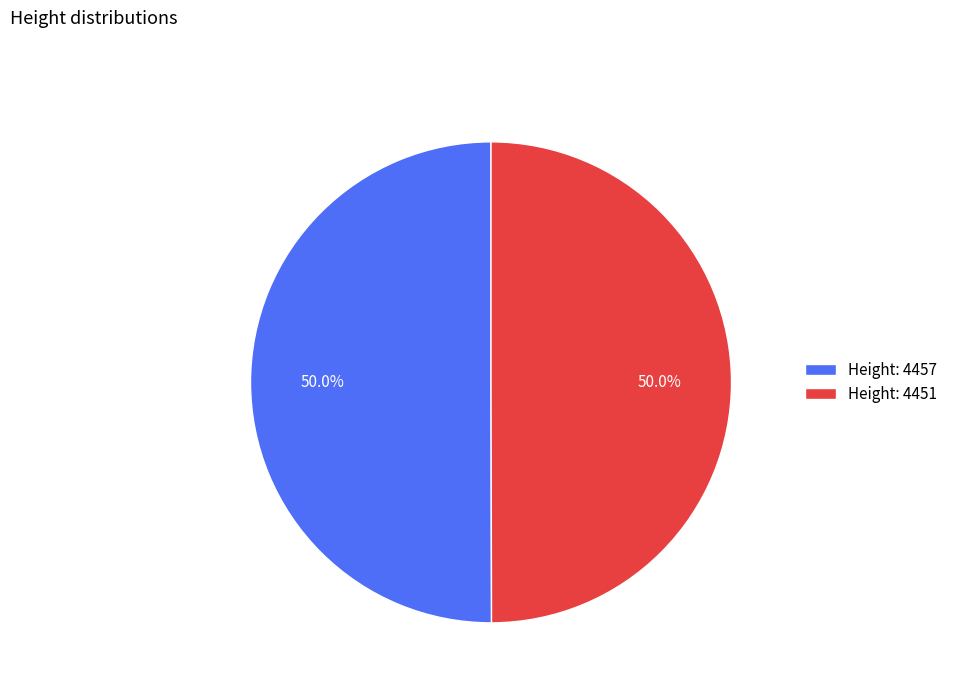

What is the total percentage of Height: 4451 and Height: 4457?

100.0%